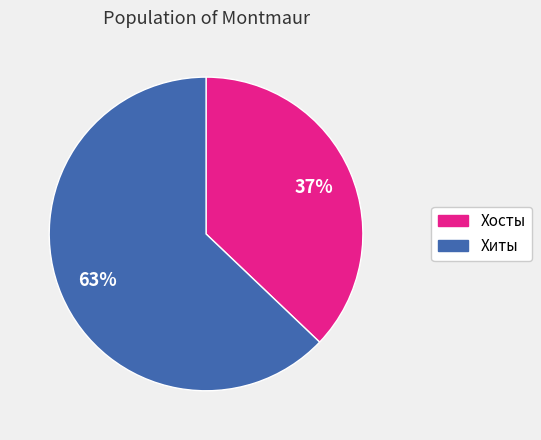

Is there any slice that represents more than half of the pie?

Yes